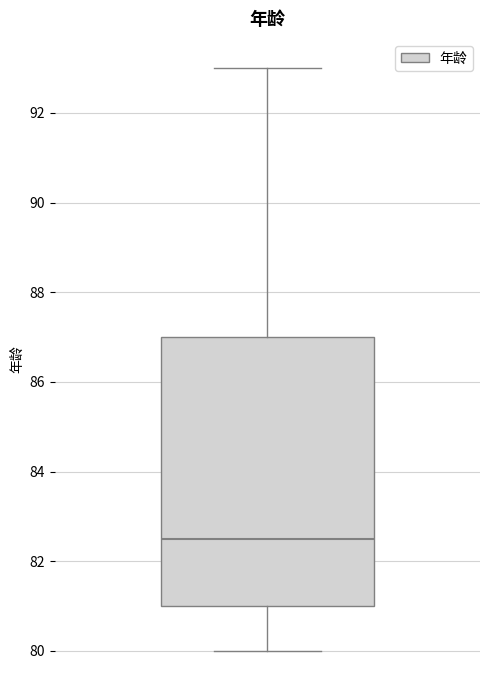

Where does the median line of the box sit on the y-axis? The values are not printed on the chart, so give them approximately, as read against the axis.

82.6